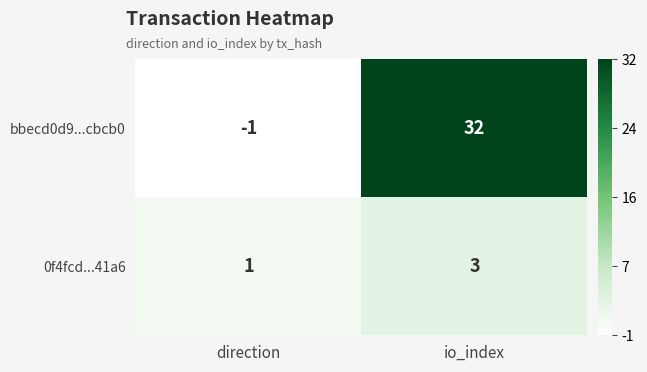

Rank the series by their average value, from highest to lowest.

bbecd0d9...cbcb0, 0f4fcd...41a6